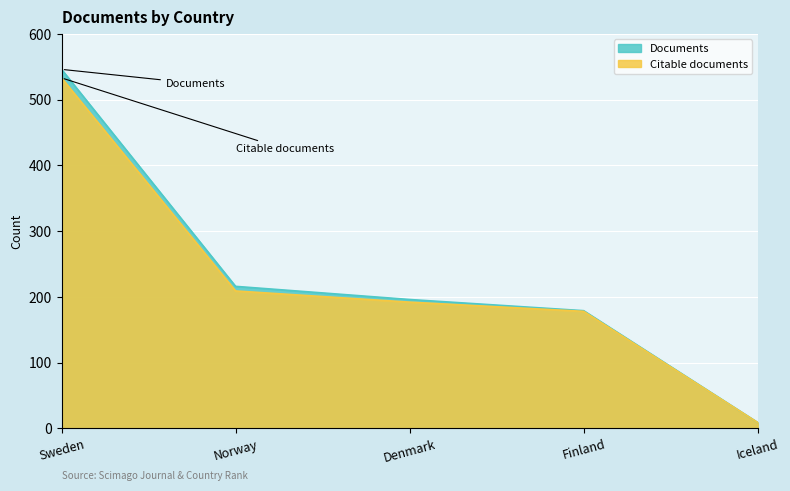

What is the average value of the Citable documents series?

224